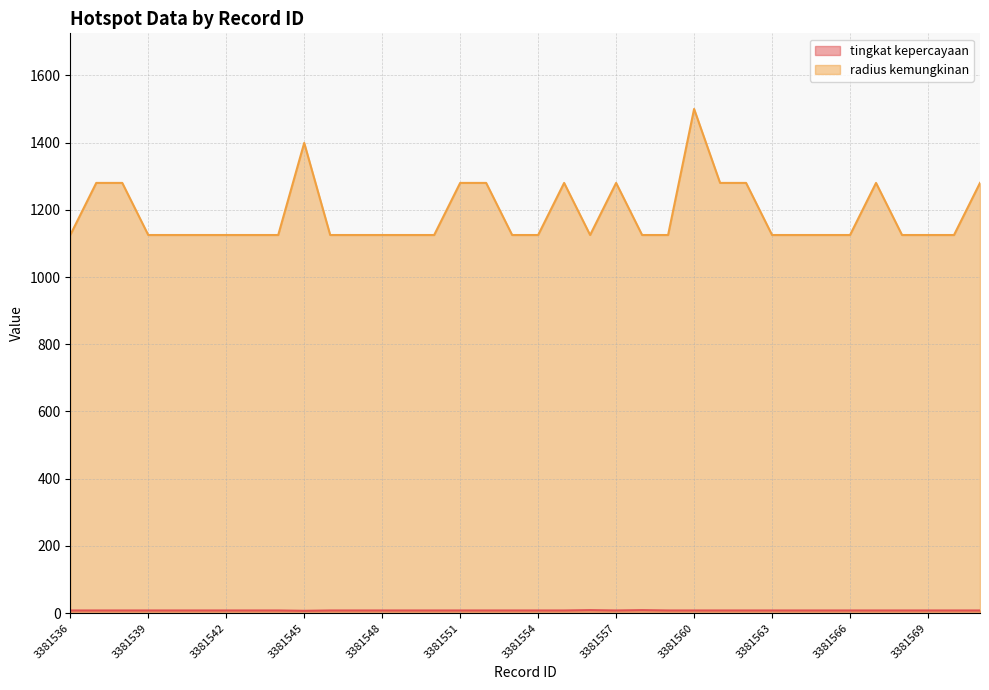

True or false: tingkat kepercayaan and radius kemungkinan intersect in this chart.

False